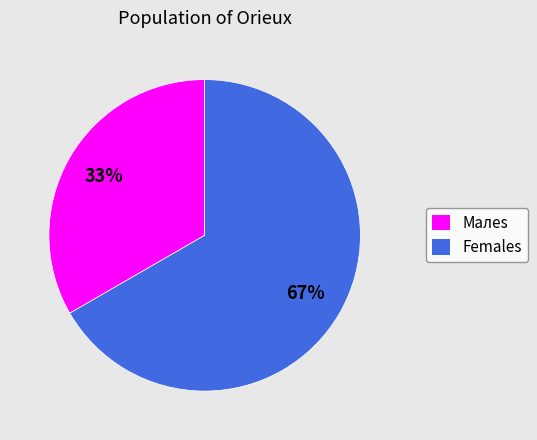

How many slices are in this pie chart?

2